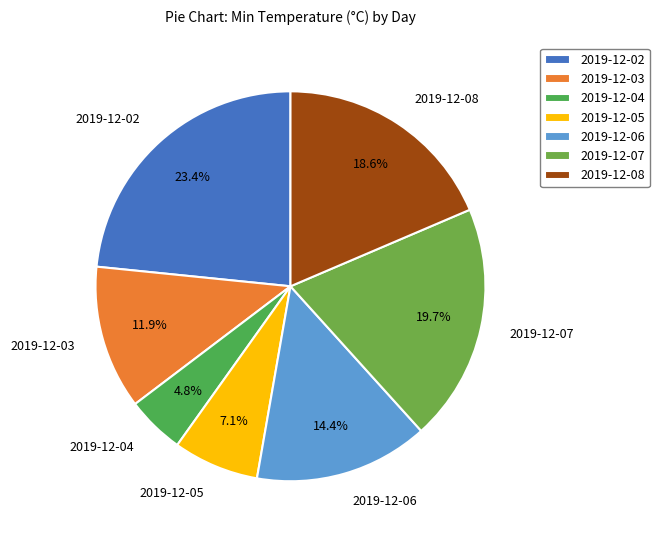

How many segments does this pie chart have?

7